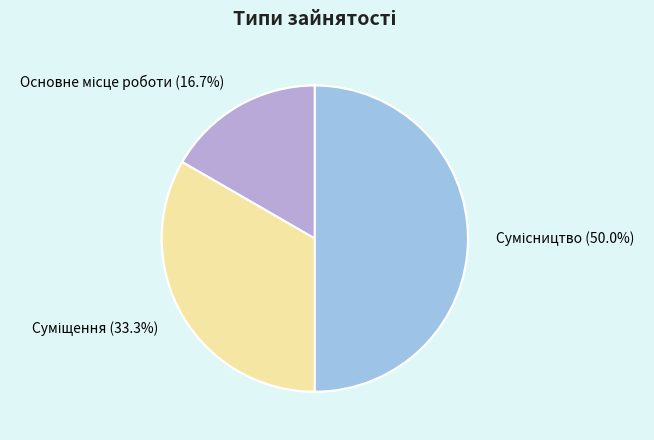

What is the change in value from Суміщення to Сумісництво?

+1